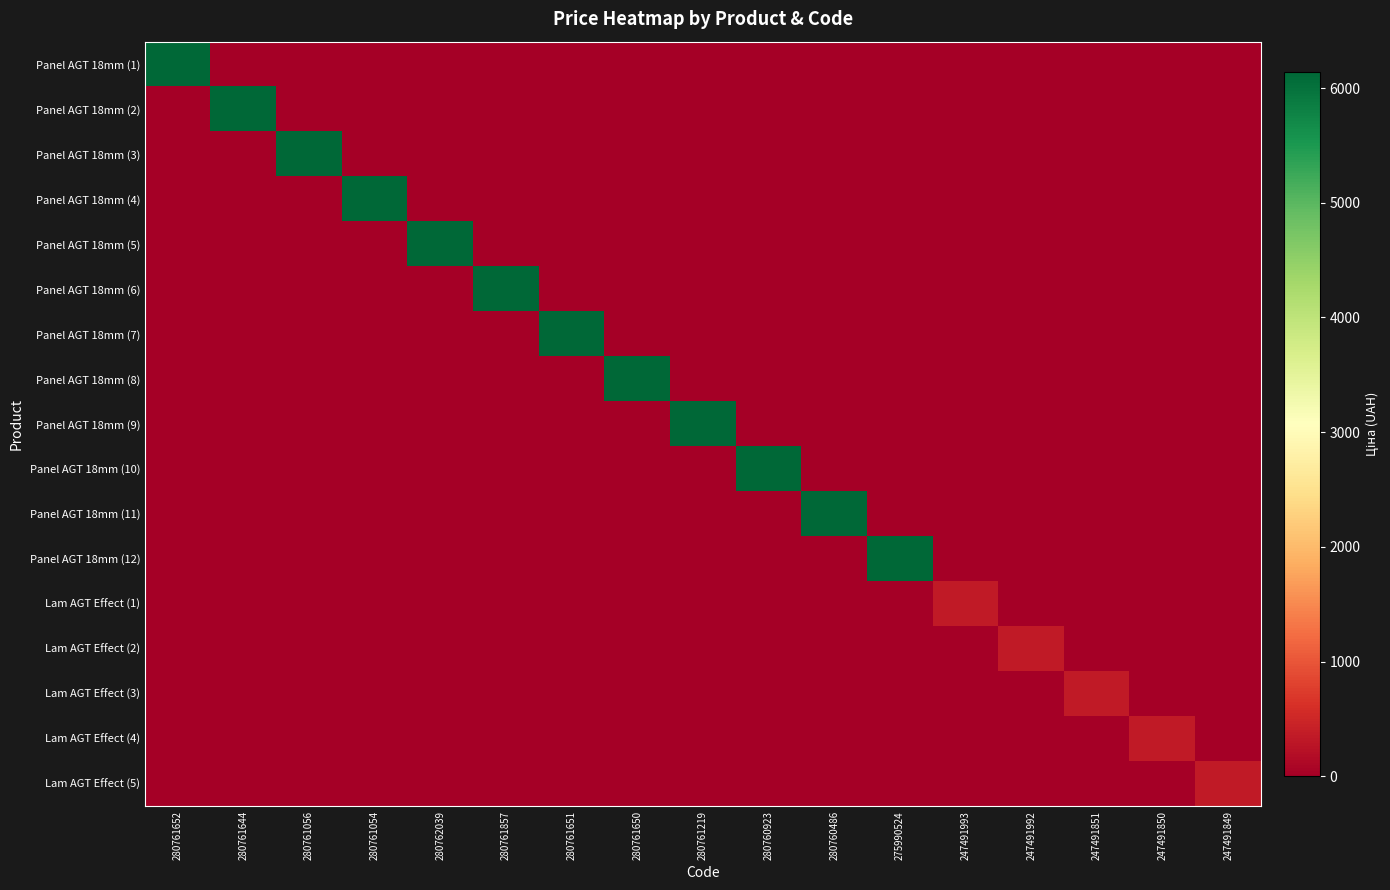

Reading left to right, transcribe all the data shown in this chart.

Panel AGT 18mm (1): 280761652=6143.2	280761644=0.0	280761056=0.0	280761054=0.0	280762039=0.0	280761857=0.0	280761651=0.0	280761650=0.0	280761219=0.0	280760923=0.0	280760486=0.0	275990524=0.0	247491993=0.0	247491992=0.0	247491851=0.0	247491850=0.0	247491849=0.0
Panel AGT 18mm (2): 280761652=0.0	280761644=6143.2	280761056=0.0	280761054=0.0	280762039=0.0	280761857=0.0	280761651=0.0	280761650=0.0	280761219=0.0	280760923=0.0	280760486=0.0	275990524=0.0	247491993=0.0	247491992=0.0	247491851=0.0	247491850=0.0	247491849=0.0
Panel AGT 18mm (3): 280761652=0.0	280761644=0.0	280761056=6143.2	280761054=0.0	280762039=0.0	280761857=0.0	280761651=0.0	280761650=0.0	280761219=0.0	280760923=0.0	280760486=0.0	275990524=0.0	247491993=0.0	247491992=0.0	247491851=0.0	247491850=0.0	247491849=0.0
Panel AGT 18mm (4): 280761652=0.0	280761644=0.0	280761056=0.0	280761054=6143.2	280762039=0.0	280761857=0.0	280761651=0.0	280761650=0.0	280761219=0.0	280760923=0.0	280760486=0.0	275990524=0.0	247491993=0.0	247491992=0.0	247491851=0.0	247491850=0.0	247491849=0.0
Panel AGT 18mm (5): 280761652=0.0	280761644=0.0	280761056=0.0	280761054=0.0	280762039=6143.2	280761857=0.0	280761651=0.0	280761650=0.0	280761219=0.0	280760923=0.0	280760486=0.0	275990524=0.0	247491993=0.0	247491992=0.0	247491851=0.0	247491850=0.0	247491849=0.0
Panel AGT 18mm (6): 280761652=0.0	280761644=0.0	280761056=0.0	280761054=0.0	280762039=0.0	280761857=6143.2	280761651=0.0	280761650=0.0	280761219=0.0	280760923=0.0	280760486=0.0	275990524=0.0	247491993=0.0	247491992=0.0	247491851=0.0	247491850=0.0	247491849=0.0
Panel AGT 18mm (7): 280761652=0.0	280761644=0.0	280761056=0.0	280761054=0.0	280762039=0.0	280761857=0.0	280761651=6143.2	280761650=0.0	280761219=0.0	280760923=0.0	280760486=0.0	275990524=0.0	247491993=0.0	247491992=0.0	247491851=0.0	247491850=0.0	247491849=0.0
Panel AGT 18mm (8): 280761652=0.0	280761644=0.0	280761056=0.0	280761054=0.0	280762039=0.0	280761857=0.0	280761651=0.0	280761650=6143.2	280761219=0.0	280760923=0.0	280760486=0.0	275990524=0.0	247491993=0.0	247491992=0.0	247491851=0.0	247491850=0.0	247491849=0.0
Panel AGT 18mm (9): 280761652=0.0	280761644=0.0	280761056=0.0	280761054=0.0	280762039=0.0	280761857=0.0	280761651=0.0	280761650=0.0	280761219=6143.2	280760923=0.0	280760486=0.0	275990524=0.0	247491993=0.0	247491992=0.0	247491851=0.0	247491850=0.0	247491849=0.0
Panel AGT 18mm (10): 280761652=0.0	280761644=0.0	280761056=0.0	280761054=0.0	280762039=0.0	280761857=0.0	280761651=0.0	280761650=0.0	280761219=0.0	280760923=6143.2	280760486=0.0	275990524=0.0	247491993=0.0	247491992=0.0	247491851=0.0	247491850=0.0	247491849=0.0
Panel AGT 18mm (11): 280761652=0.0	280761644=0.0	280761056=0.0	280761054=0.0	280762039=0.0	280761857=0.0	280761651=0.0	280761650=0.0	280761219=0.0	280760923=0.0	280760486=6143.2	275990524=0.0	247491993=0.0	247491992=0.0	247491851=0.0	247491850=0.0	247491849=0.0
Panel AGT 18mm (12): 280761652=0.0	280761644=0.0	280761056=0.0	280761054=0.0	280762039=0.0	280761857=0.0	280761651=0.0	280761650=0.0	280761219=0.0	280760923=0.0	280760486=0.0	275990524=6143.2	247491993=0.0	247491992=0.0	247491851=0.0	247491850=0.0	247491849=0.0
Lam AGT Effect (1): 280761652=0.0	280761644=0.0	280761056=0.0	280761054=0.0	280762039=0.0	280761857=0.0	280761651=0.0	280761650=0.0	280761219=0.0	280760923=0.0	280760486=0.0	275990524=0.0	247491993=345.6	247491992=0.0	247491851=0.0	247491850=0.0	247491849=0.0
Lam AGT Effect (2): 280761652=0.0	280761644=0.0	280761056=0.0	280761054=0.0	280762039=0.0	280761857=0.0	280761651=0.0	280761650=0.0	280761219=0.0	280760923=0.0	280760486=0.0	275990524=0.0	247491993=0.0	247491992=345.6	247491851=0.0	247491850=0.0	247491849=0.0
Lam AGT Effect (3): 280761652=0.0	280761644=0.0	280761056=0.0	280761054=0.0	280762039=0.0	280761857=0.0	280761651=0.0	280761650=0.0	280761219=0.0	280760923=0.0	280760486=0.0	275990524=0.0	247491993=0.0	247491992=0.0	247491851=345.6	247491850=0.0	247491849=0.0
Lam AGT Effect (4): 280761652=0.0	280761644=0.0	280761056=0.0	280761054=0.0	280762039=0.0	280761857=0.0	280761651=0.0	280761650=0.0	280761219=0.0	280760923=0.0	280760486=0.0	275990524=0.0	247491993=0.0	247491992=0.0	247491851=0.0	247491850=345.6	247491849=0.0
Lam AGT Effect (5): 280761652=0.0	280761644=0.0	280761056=0.0	280761054=0.0	280762039=0.0	280761857=0.0	280761651=0.0	280761650=0.0	280761219=0.0	280760923=0.0	280760486=0.0	275990524=0.0	247491993=0.0	247491992=0.0	247491851=0.0	247491850=0.0	247491849=345.6